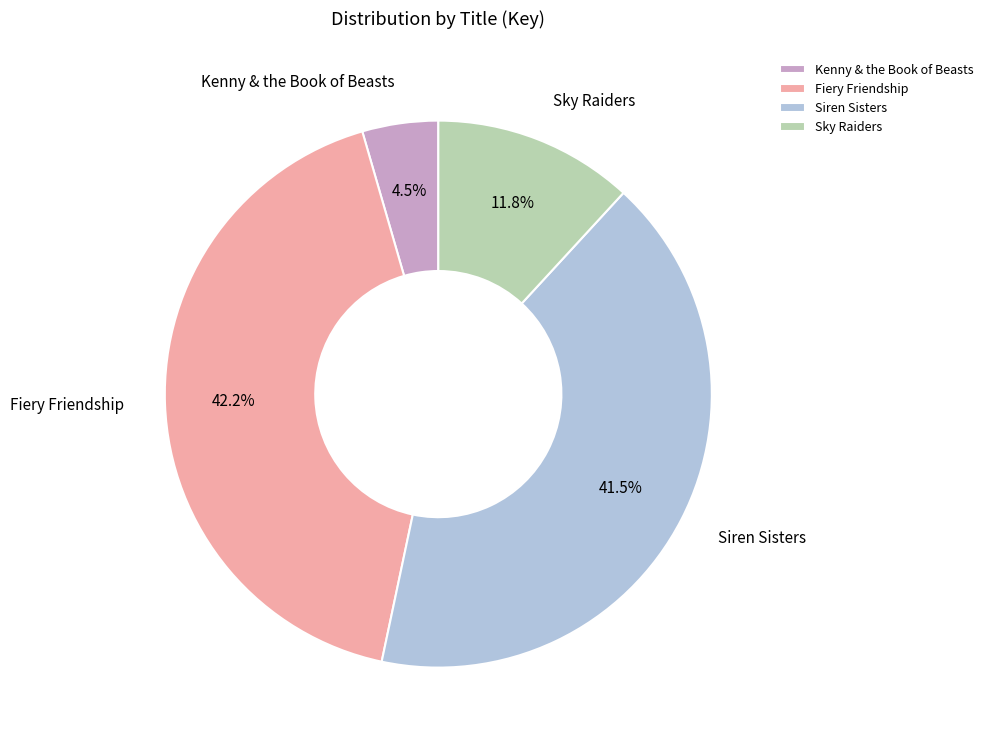

What is the total percentage of Kenny & the Book of Beasts and Fiery Friendship?

46.7%